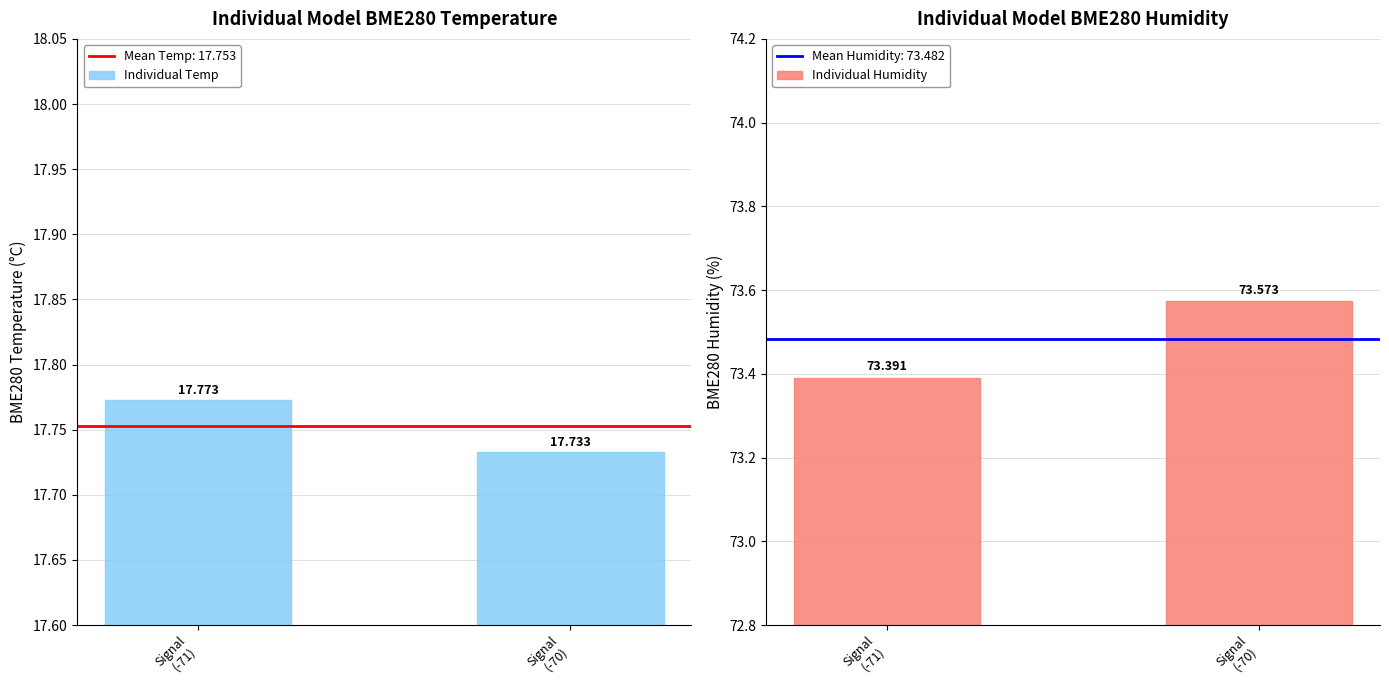

What position from the left is Signal
(-71)?

1